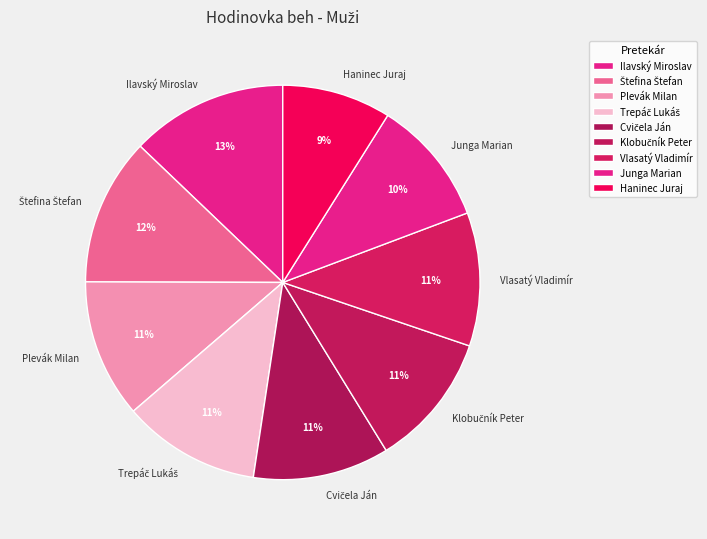

True or false: Junga Marian accounts for 10% of the total.

True